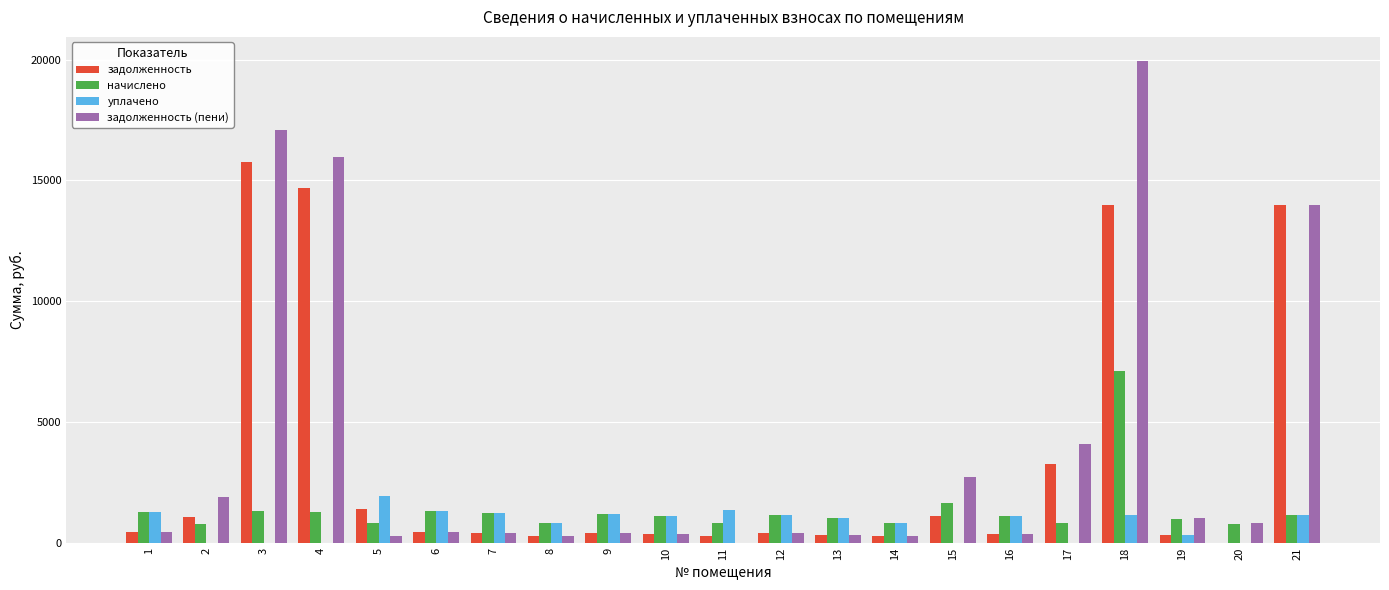

At which label is задолженность (пени) closest to 9970?

21